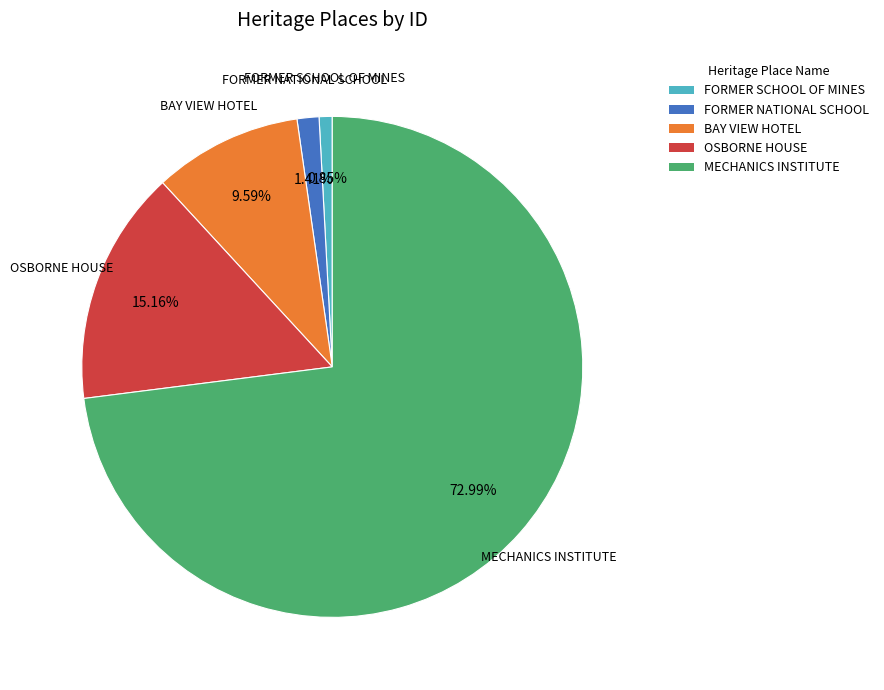

How many segments does this pie chart have?

5